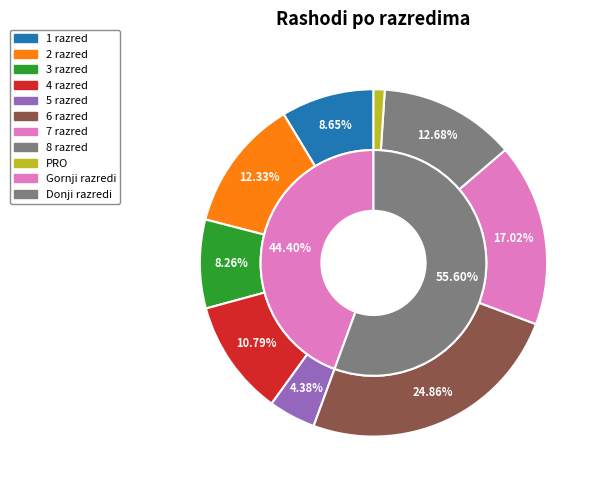

To the nearest percent, what portion does 5 razred represent?

4%